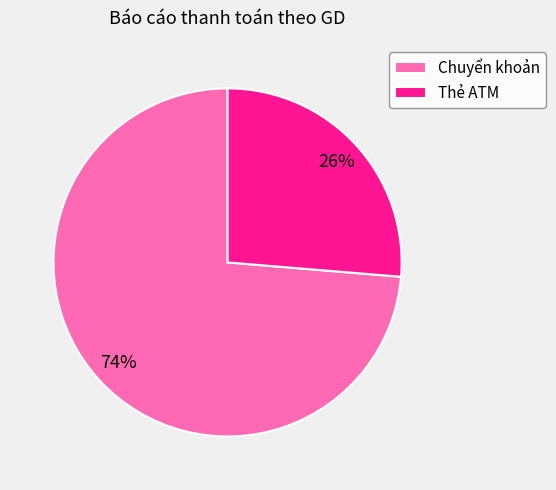

Which has a higher value, Thẻ ATM or Chuyển khoản?

Chuyển khoản